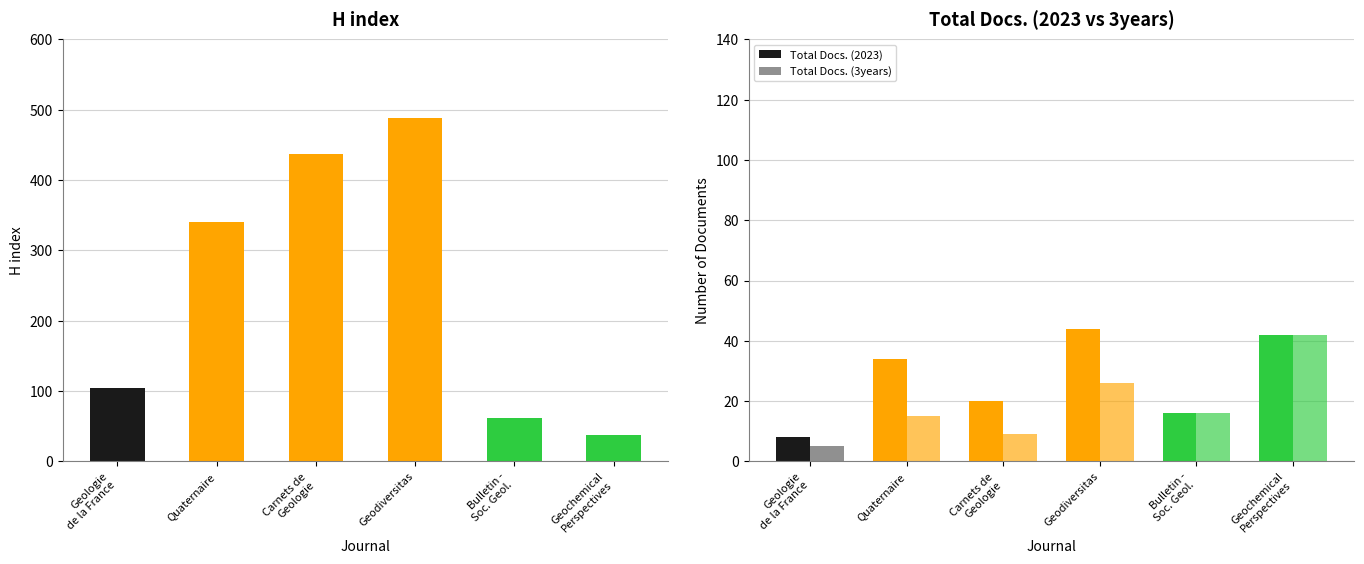

What is the value of the Total Docs. (3years) bar at the 2nd from the left?

15